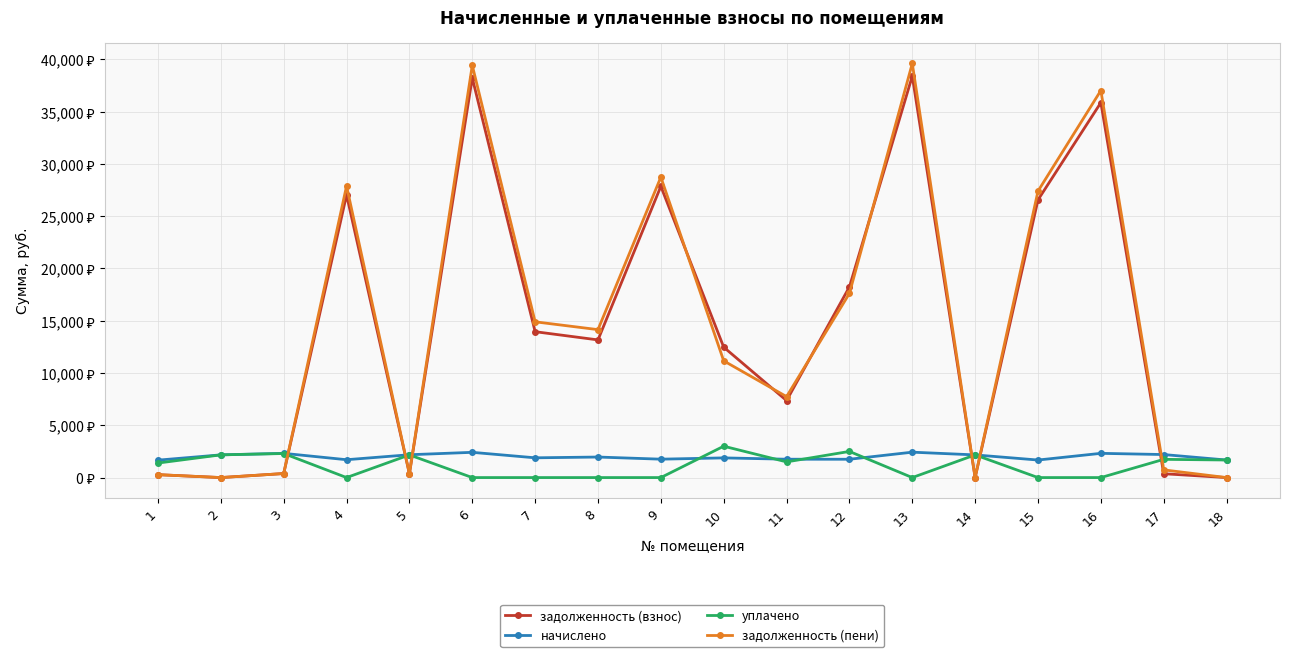

What are all the series names shown in the legend?

задолженность (взнос), начислено, уплачено, задолженность (пени)